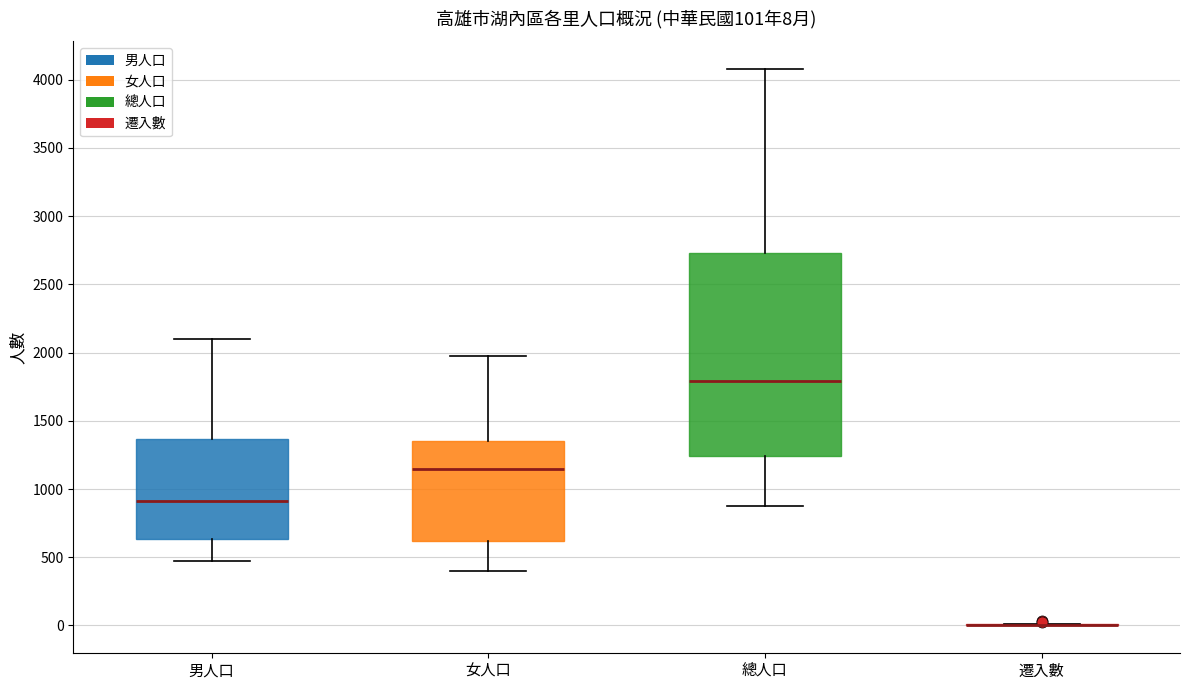

Comparing the boxes themselves (not the whiskers), which one is the tallest?

總人口